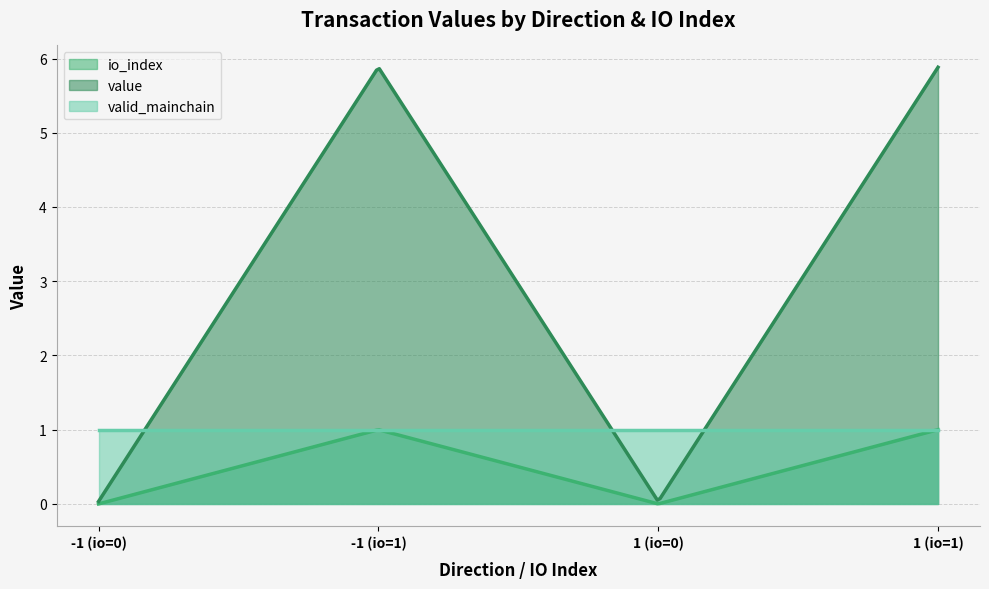

Is it true that value equals 5.9 at -1 (io=1)?

True